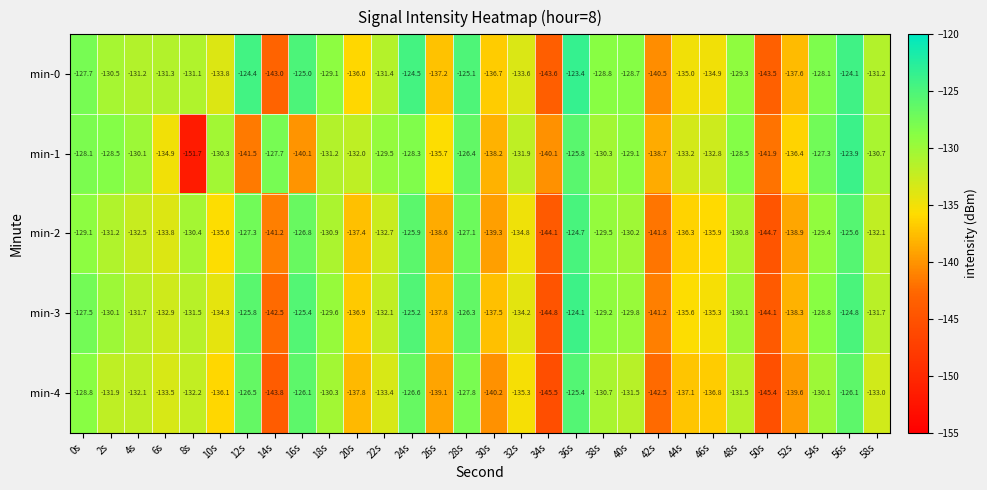

Which series has the largest total across all categories?

min-0